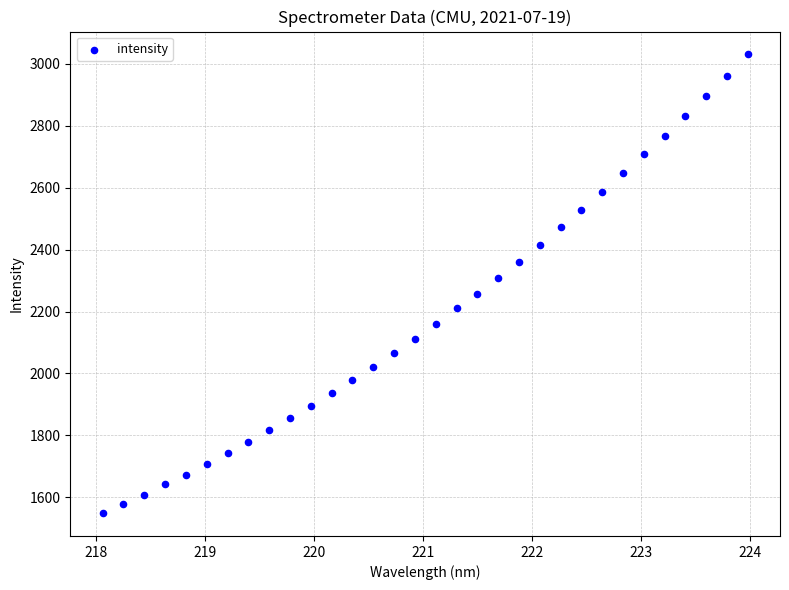

What is the range of X values (max minus min)?

5.9